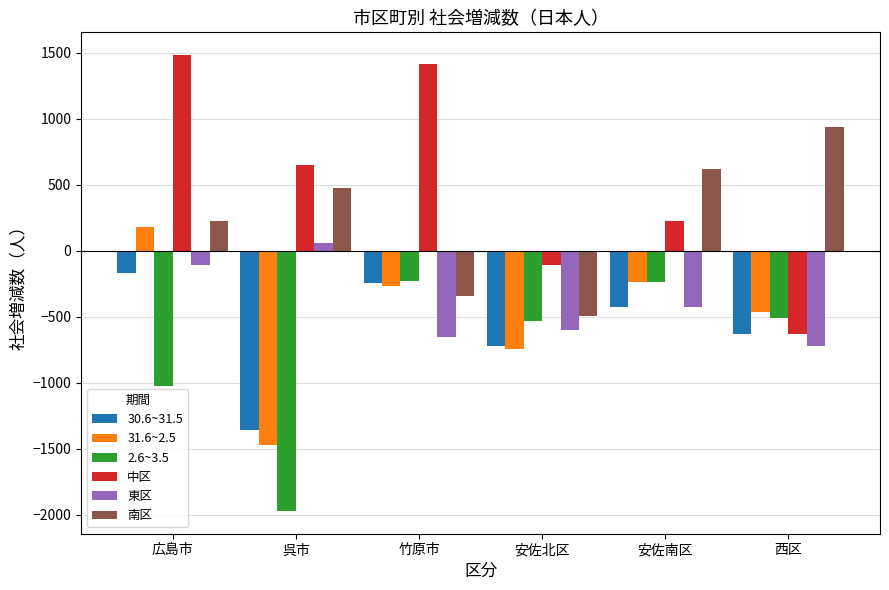

Which series has the largest total across all categories?

中区